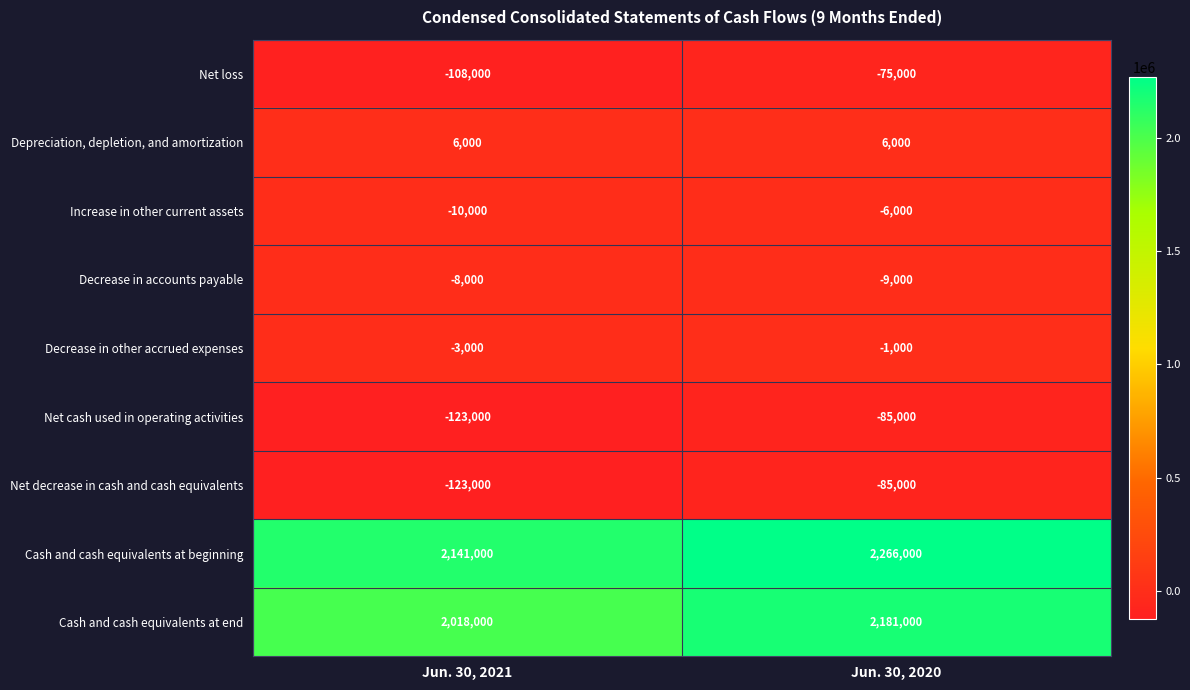

What is the greatest value displayed?

2266000